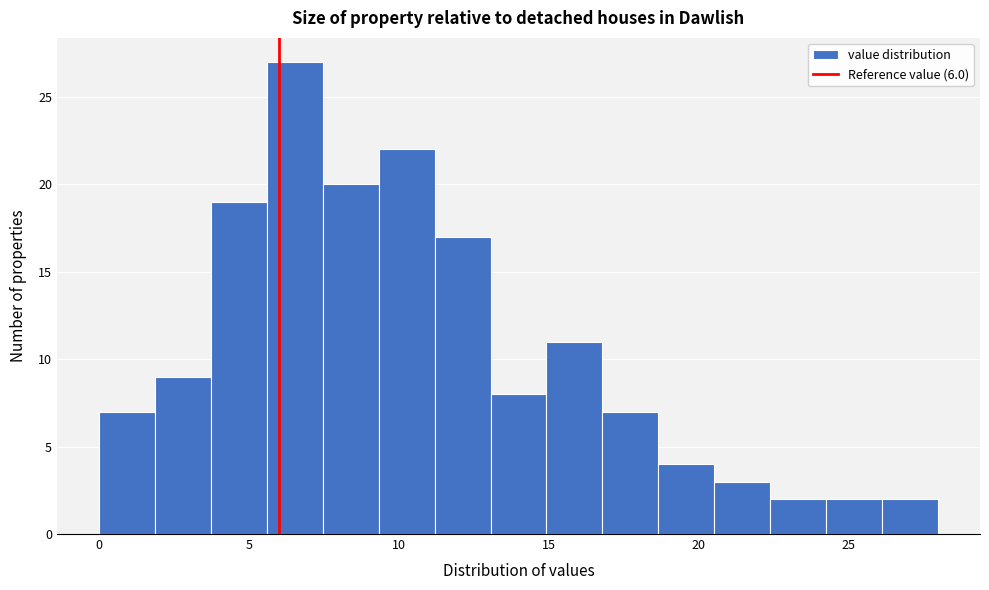

Read against the x-axis, roughly where is the centre of the tallest bar?

6.5